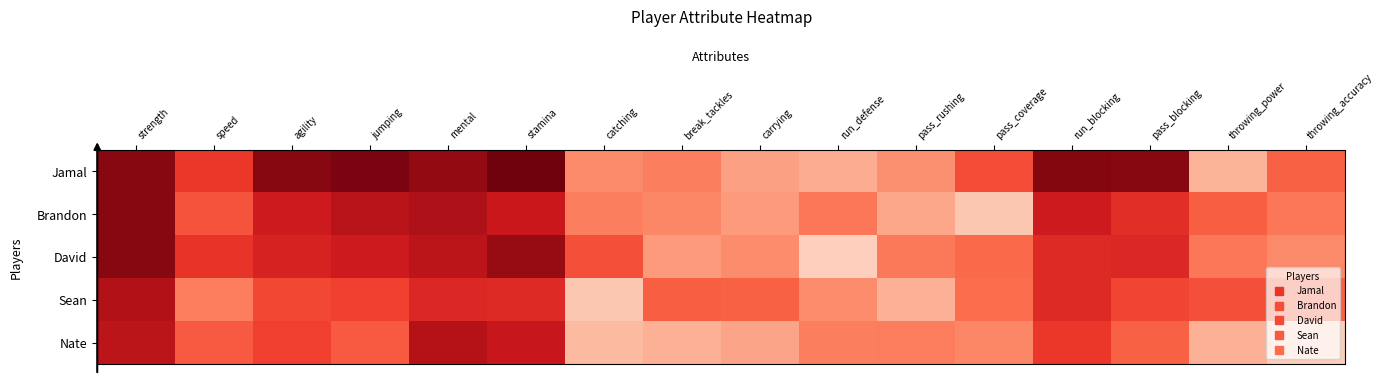

How many series are shown in this chart?

5